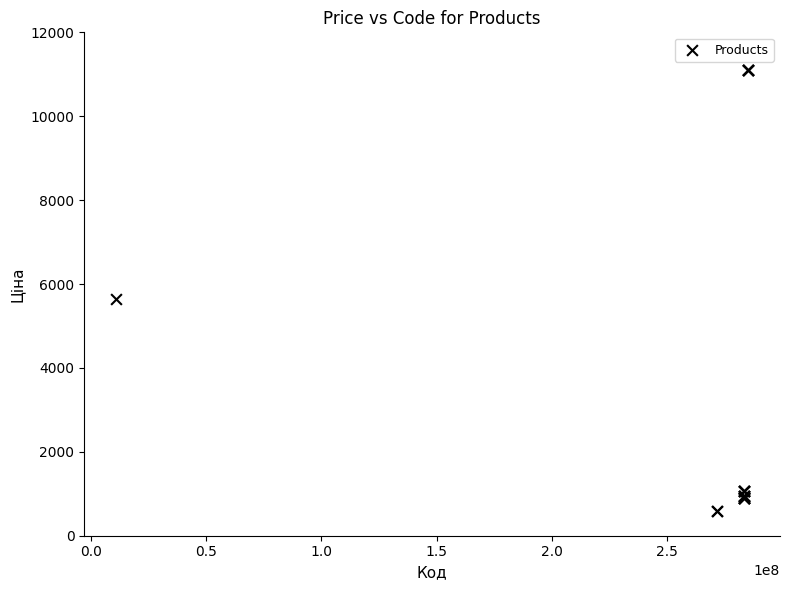

What Y value in the scatter plot is closest to 5849?

5636.0